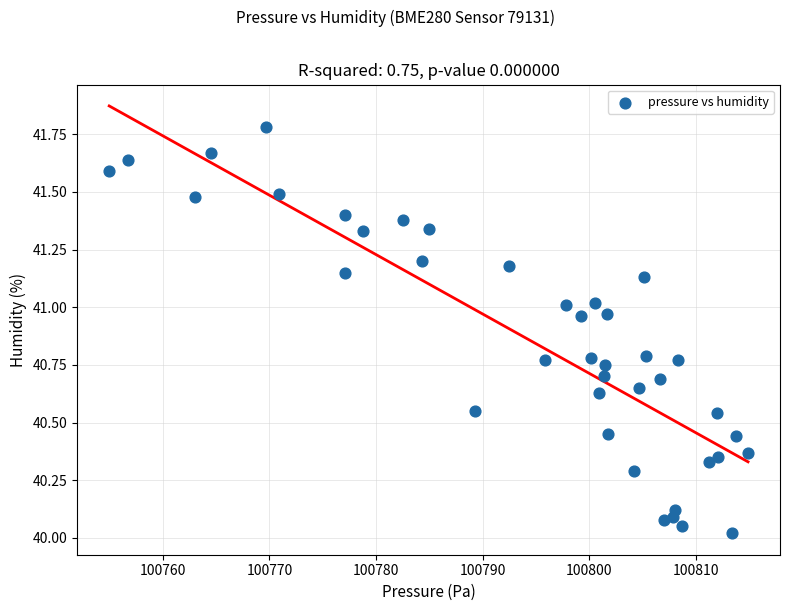

What is the range of Y values (max minus min)?

1.8